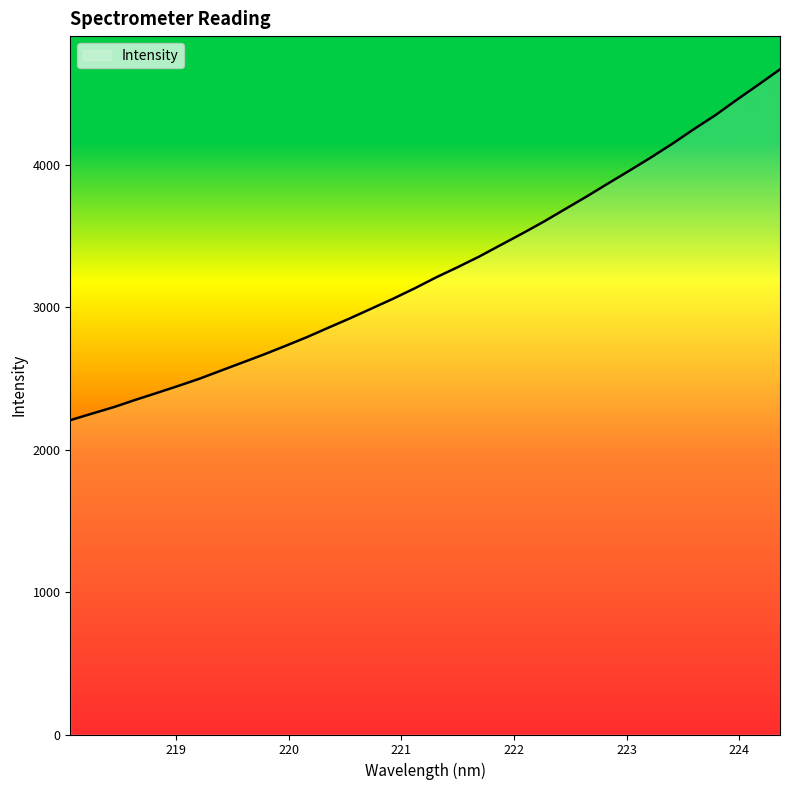

True or false: the data has more than 2 interior local peaks.

False